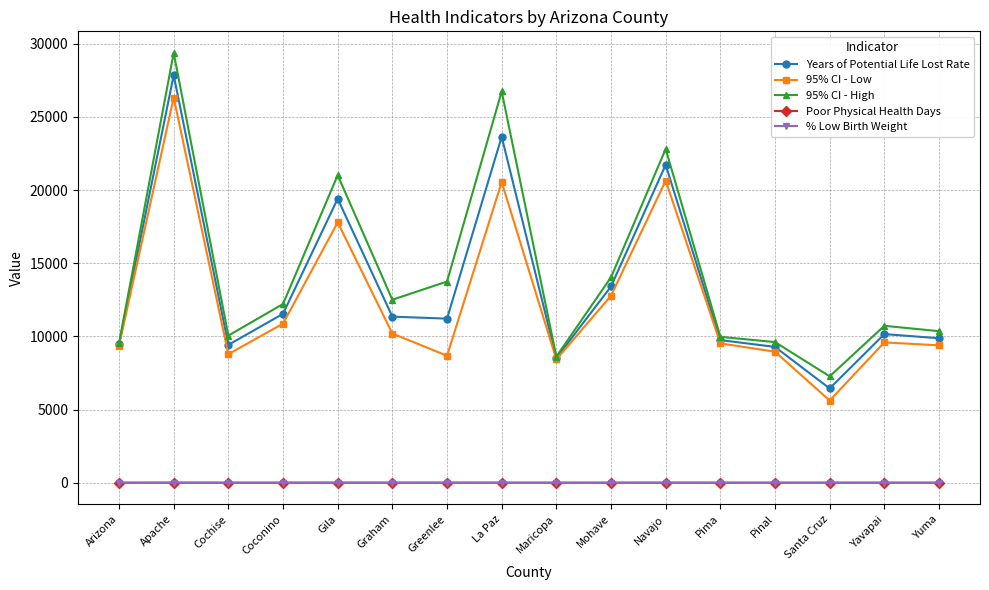

The Years of Potential Life Lost Rate series shows 4222.9 at Pinal. True or false?

False